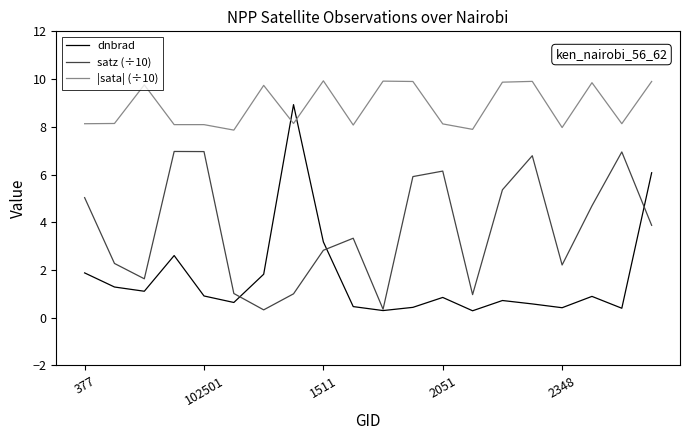

True or false: satz (÷10) and |sata| (÷10) intersect in this chart.

False